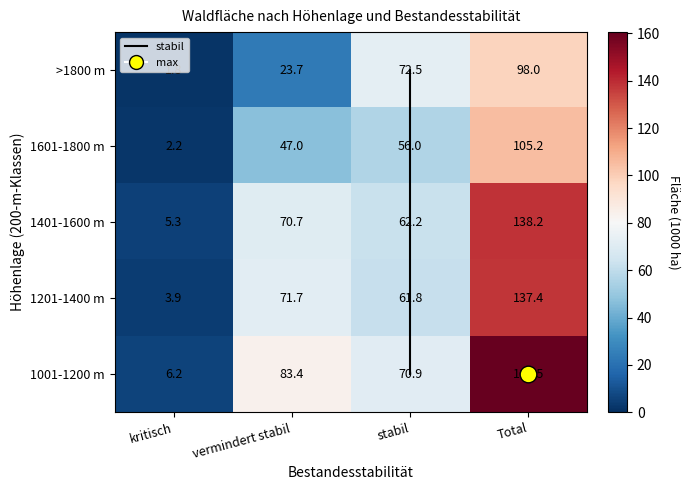

Rank the series at vermindert stabil from highest to lowest value.

1001-1200 m, 1201-1400 m, 1401-1600 m, 1601-1800 m, >1800 m